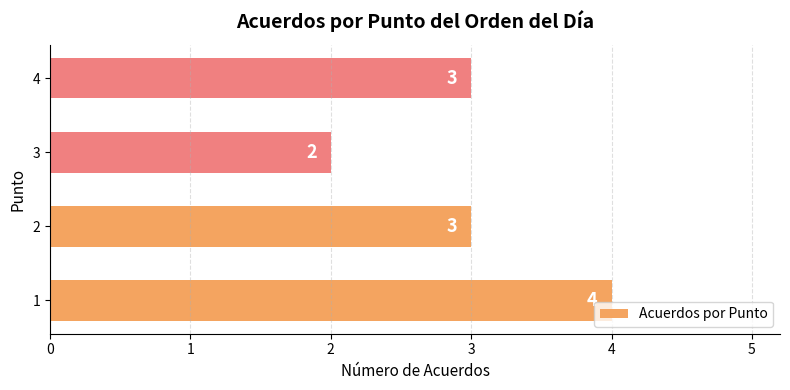

Reading top to bottom, extract all data points from this chart.

3	2	3	4